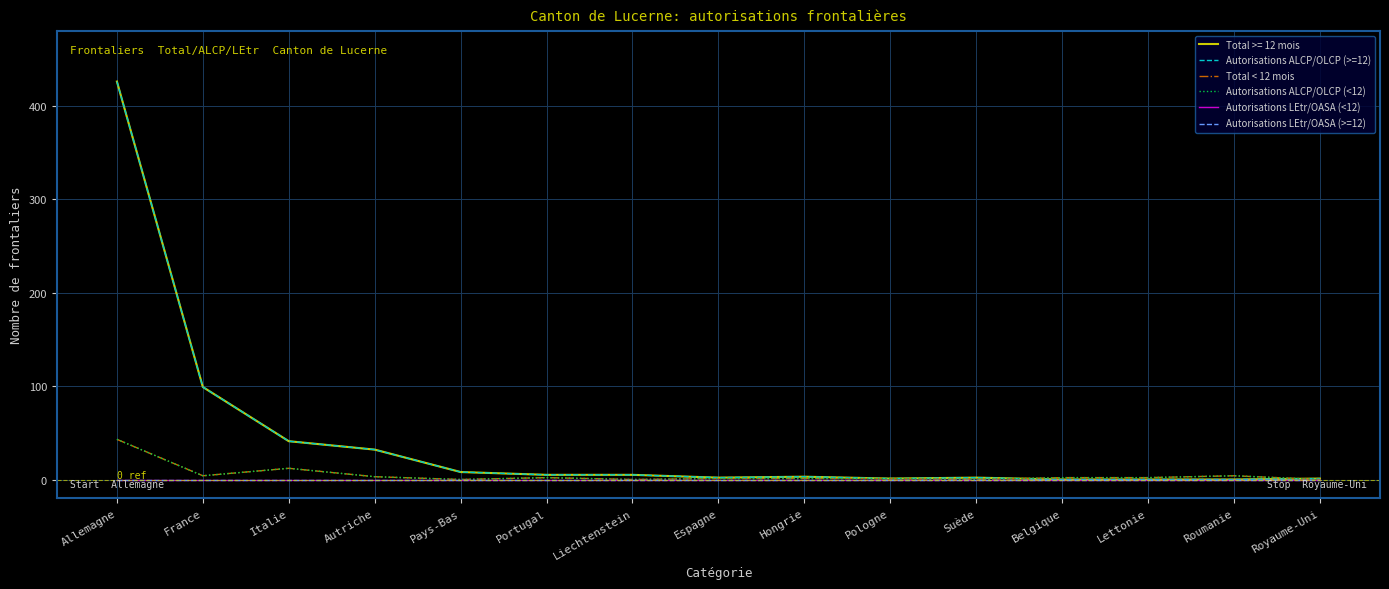

How many interior local valleys does the Total < 12 mois series have?

4